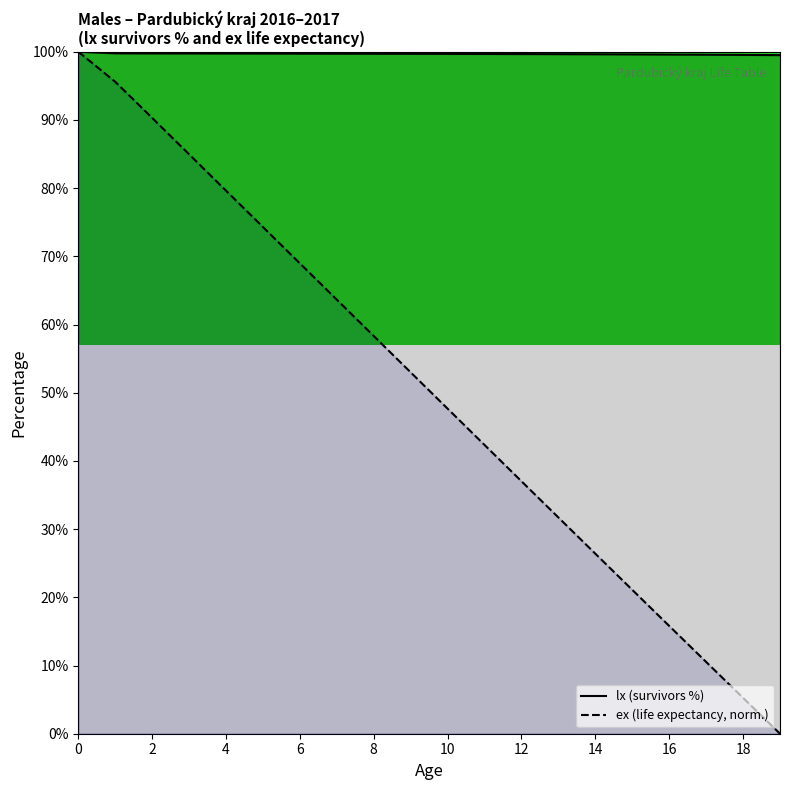

At which label is ex (life expectancy, norm.) closest to 50?

10